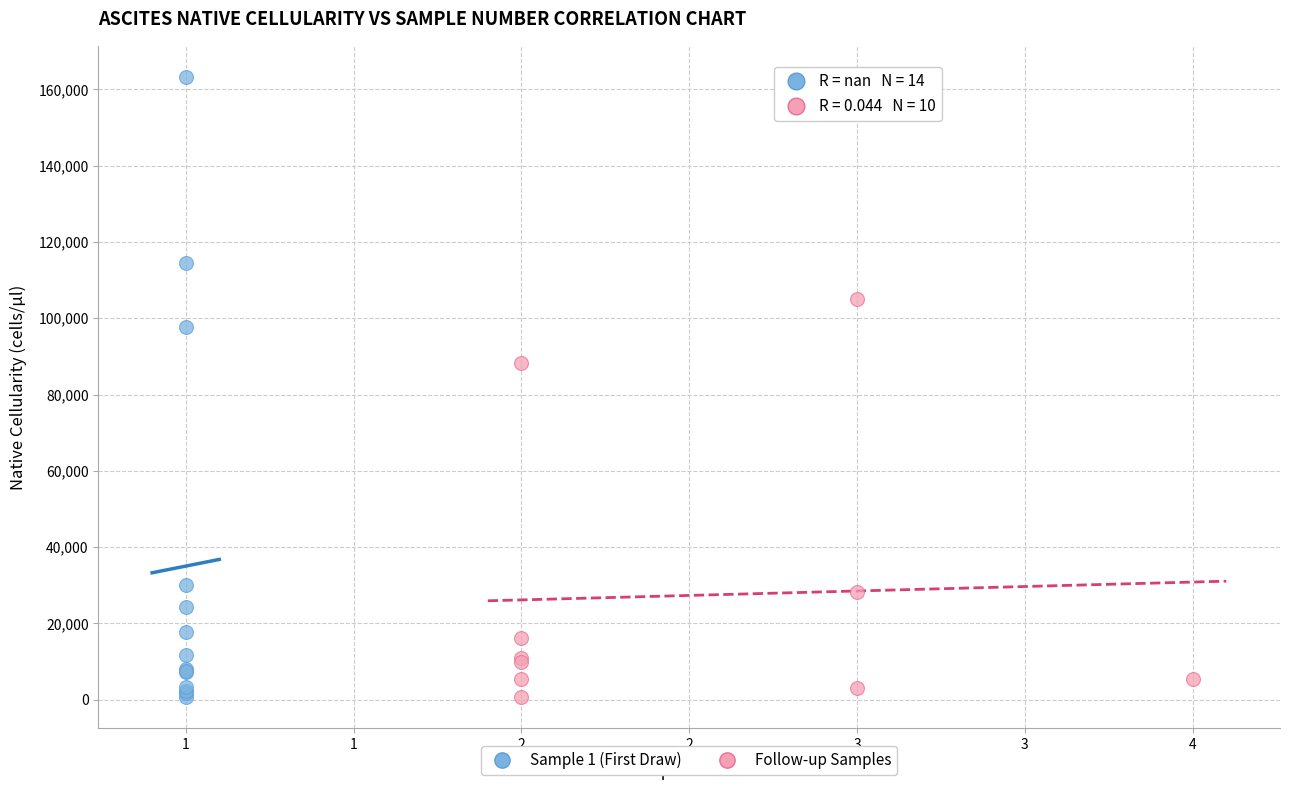

Which series contains the highest Y value?

Sample 1 (First Draw)